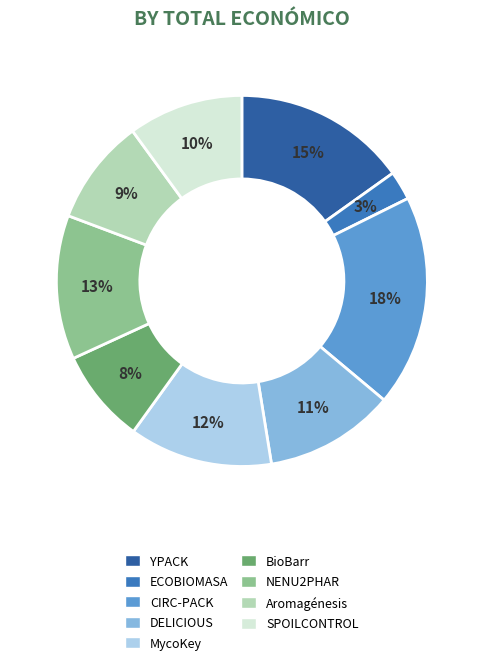

Is there any slice that represents more than half of the pie?

No